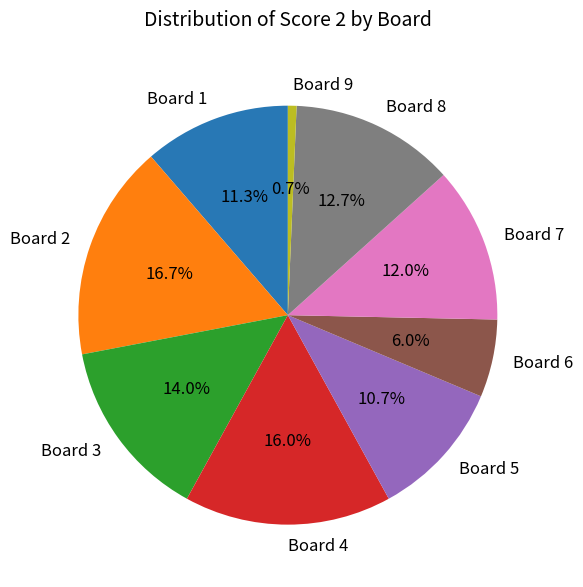

Does any single category account for the majority?

No